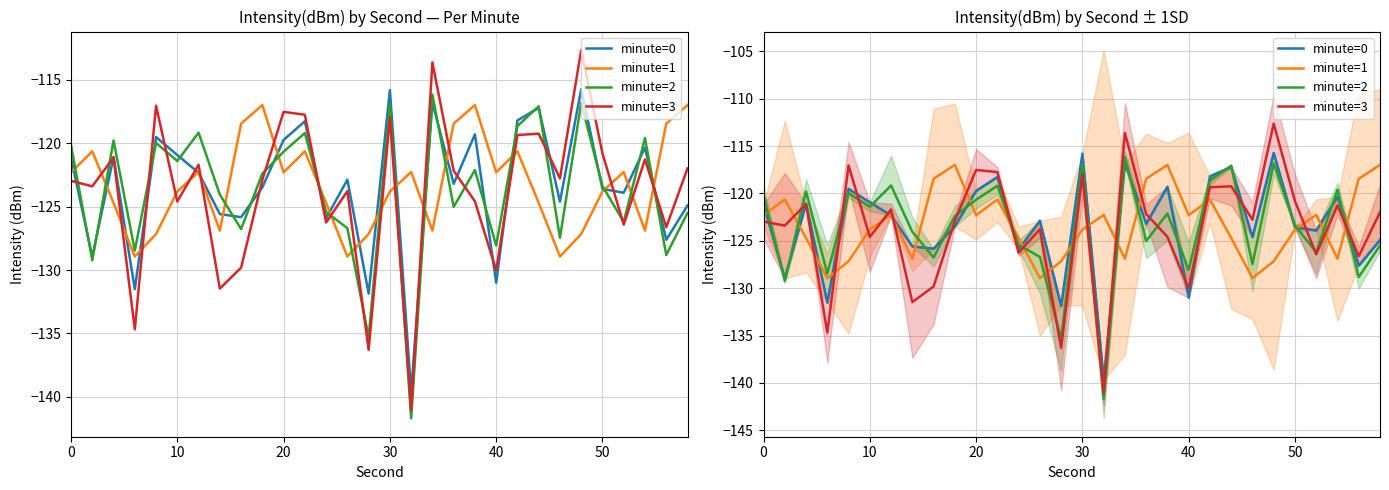

True or false: minute=2 has more than 1 points higher than both neighbors.

True